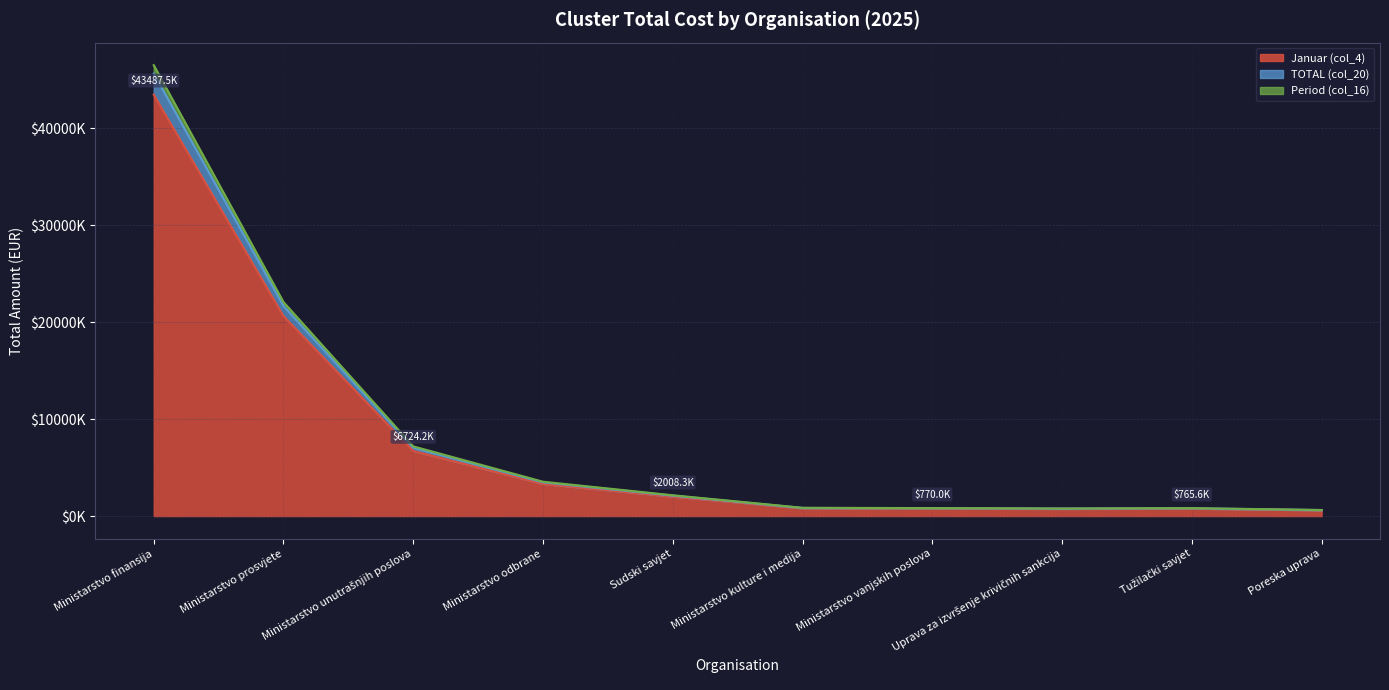

What position from the left is Ministarstvo finansija?

1